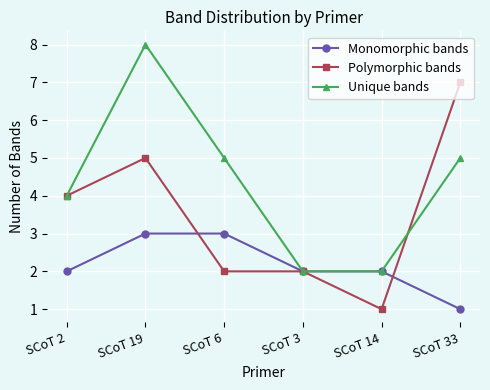

The value of Monomorphic bands at SCoT 33 is 1. True or false?

True